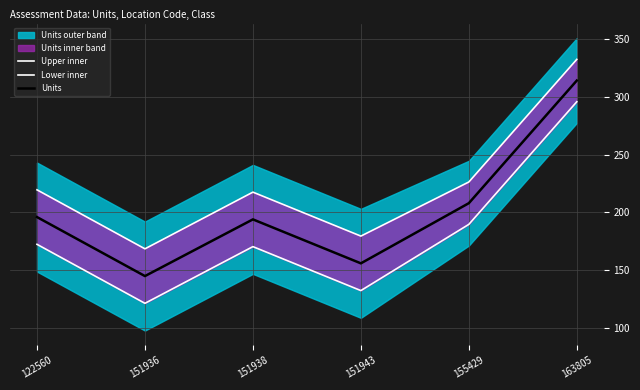

Is this an area chart (filled region under the line)?

No